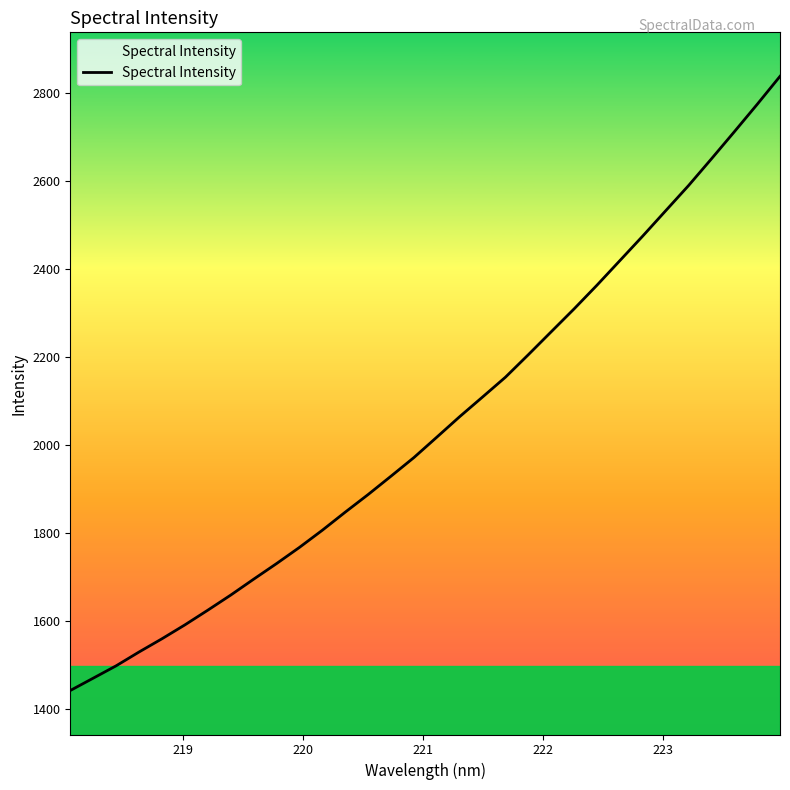

How many values exceed 2018?

16